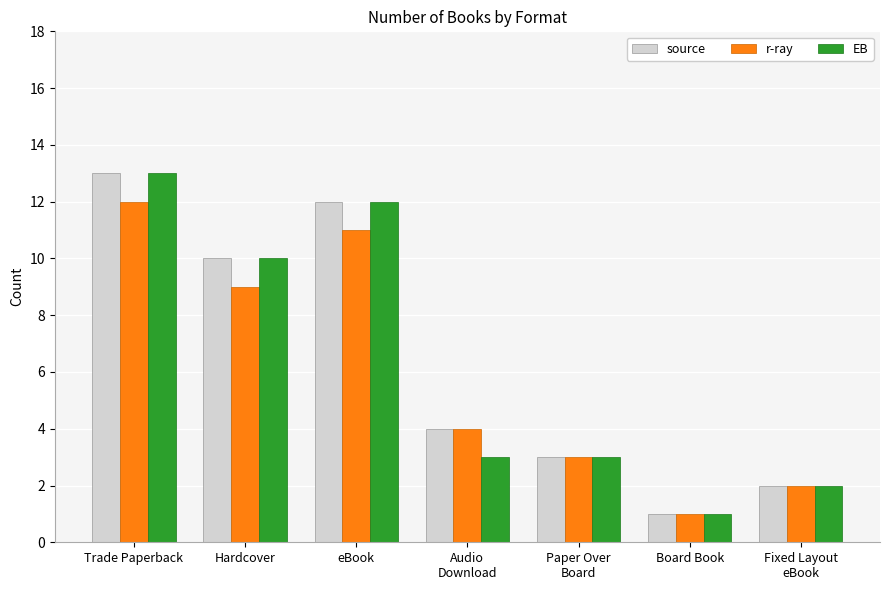

The EB series shows 5 at Audio
Download. True or false?

False